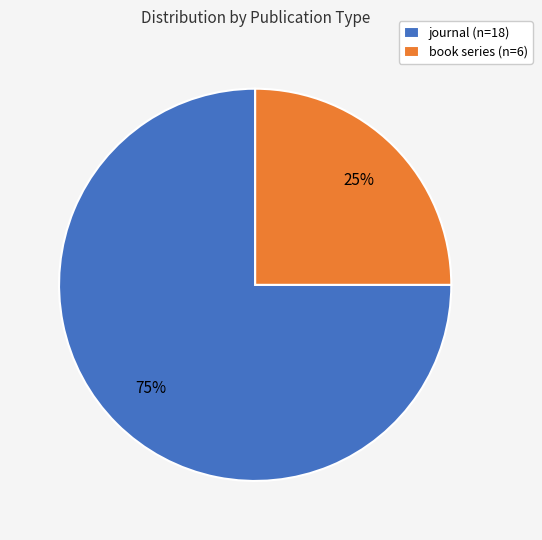

Rank the categories by value from highest to lowest.

journal, book series